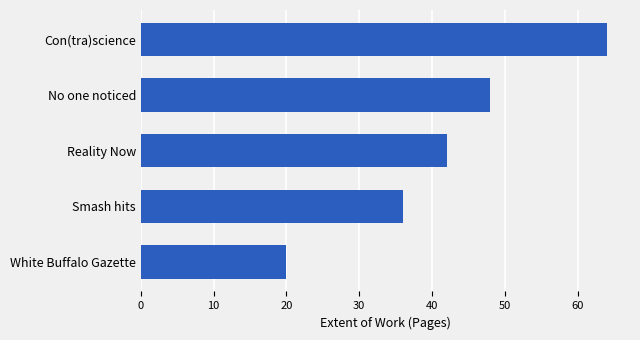

Is it true that the value at White Buffalo Gazette is 20?

True